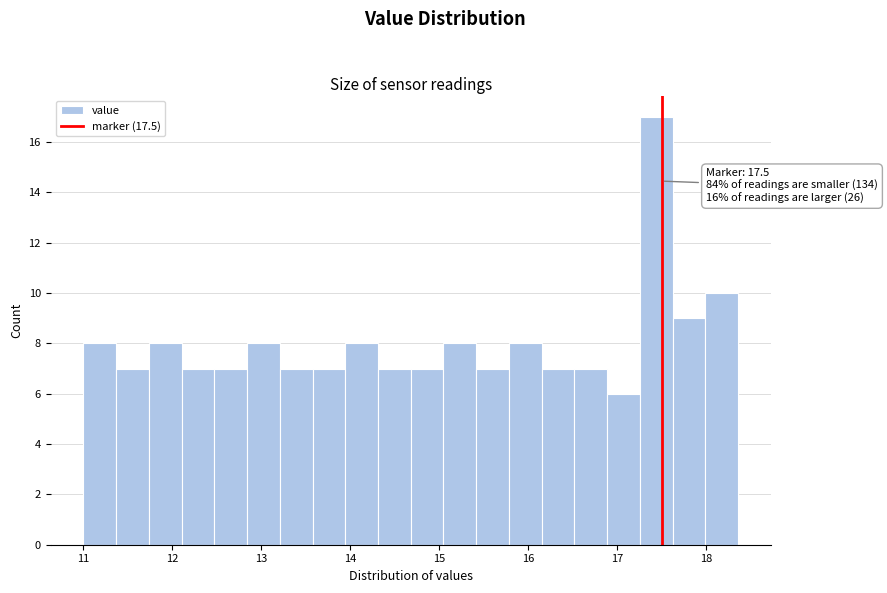

Read against the x-axis, roughly where is the centre of the tallest bar?

17.4